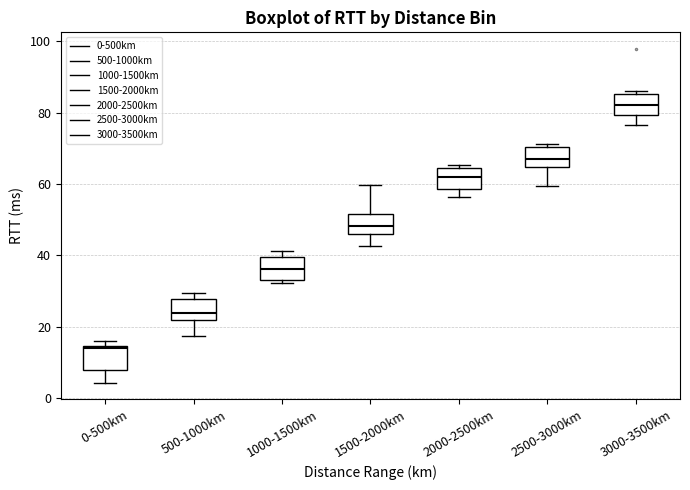

Which box has the highest median line?

3000-3500km